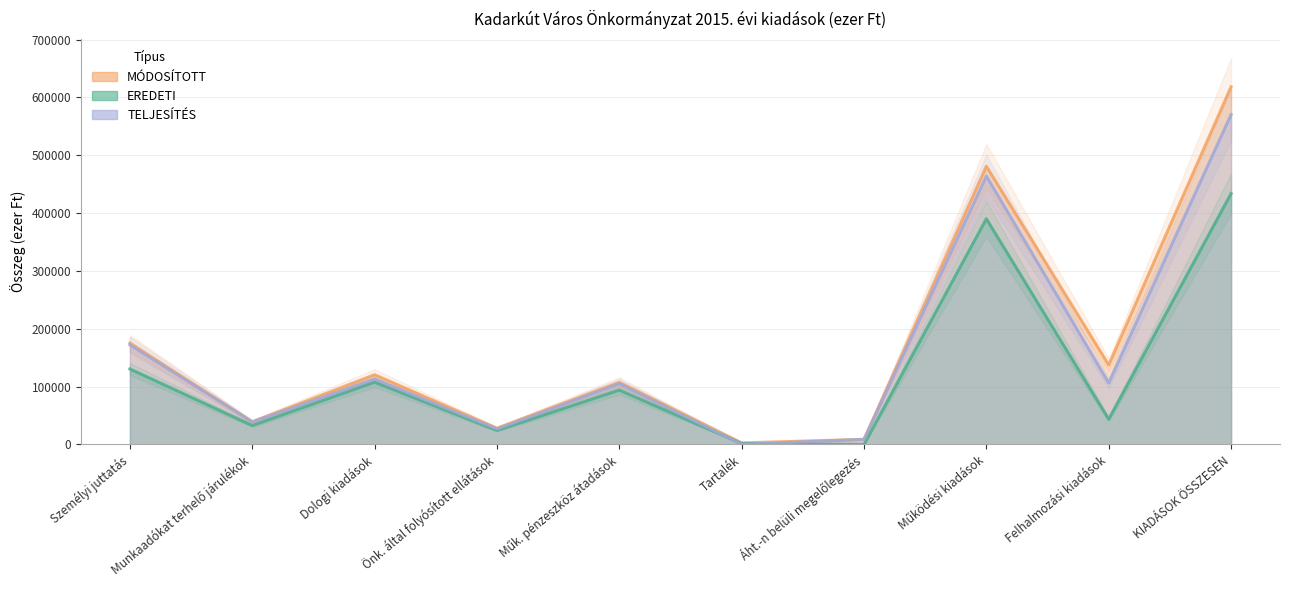

Where do EREDETI and TELJESÍTÉS first cross each other?

Műk. pénzeszköz átadások and Tartalék